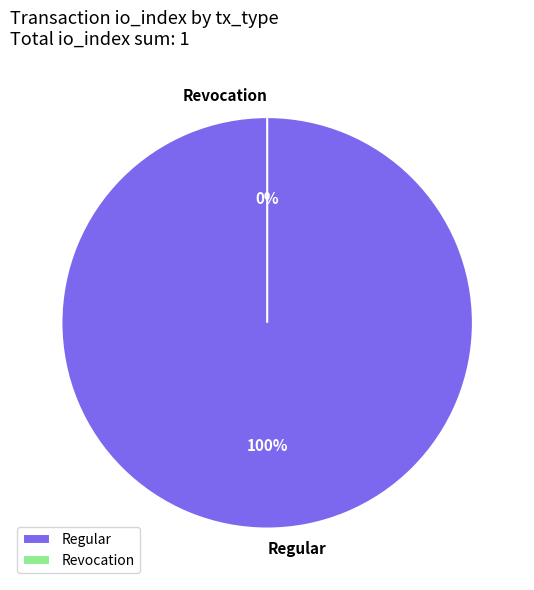

What is the change in value from Regular to Revocation?

-1